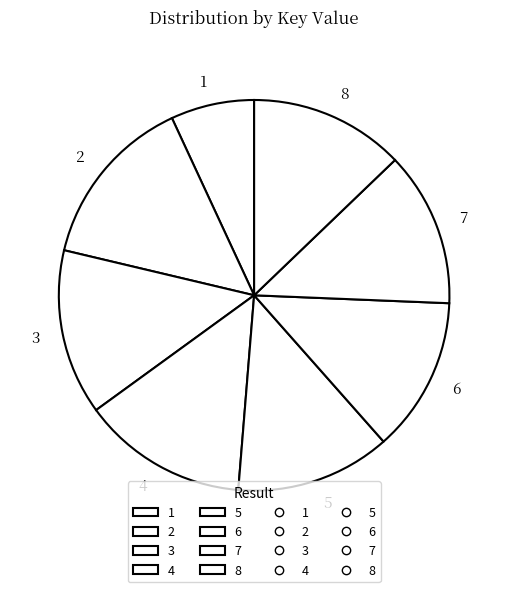

How many segments does this pie chart have?

8